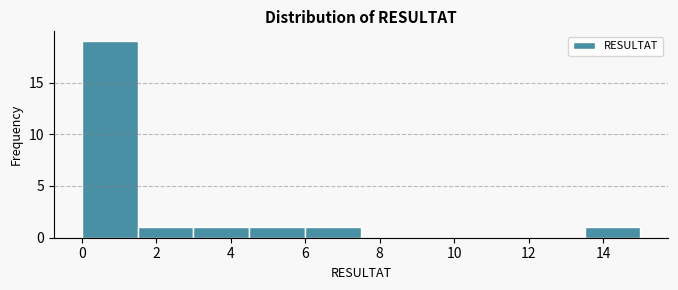

What is the height of the bar covering 6.0 to 7.5 on the x-axis? Neither the bar edges nor the heights are printed on the chart, so give them approximately, as read against the axes.

1